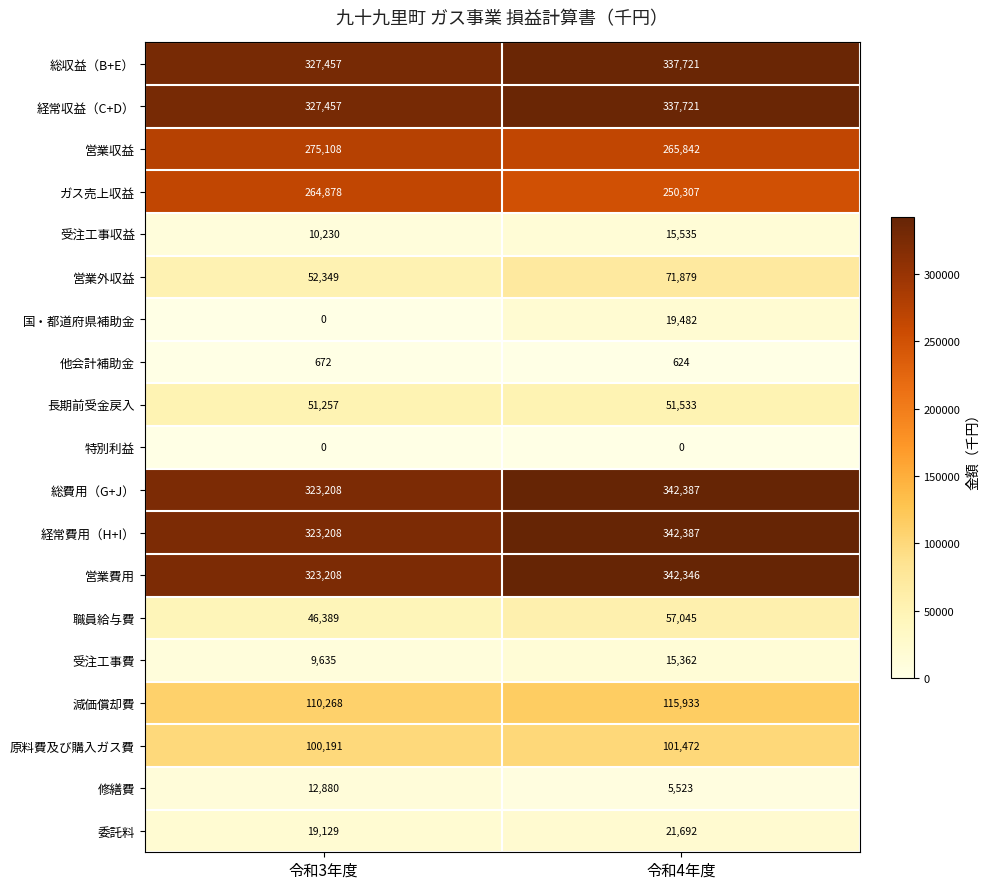

What is the average value of the 原料費及び購入ガス費 series?

100832